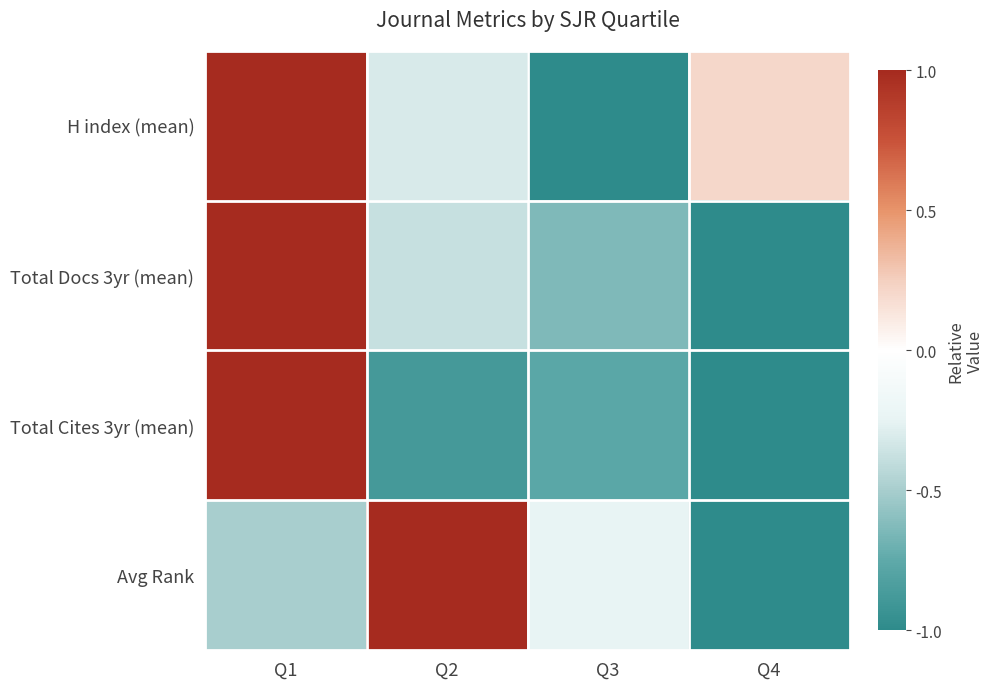

List the series in order of their peak value, highest first.

H index (mean), Total Docs 3yr (mean), Total Cites 3yr (mean), Avg Rank